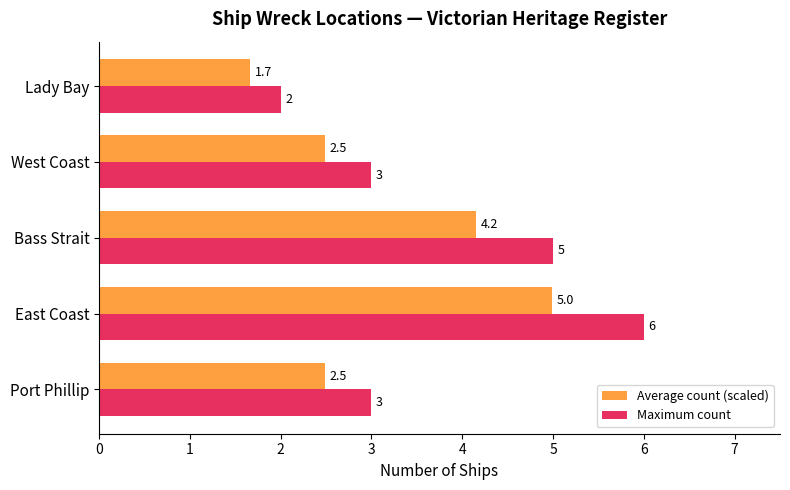

At which category is the sum across all series the highest?

East Coast